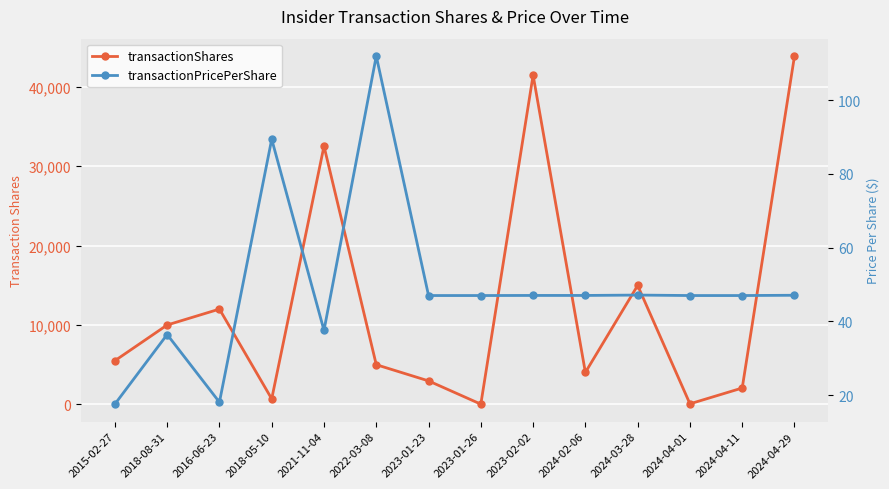

How many series are shown in this chart?

2